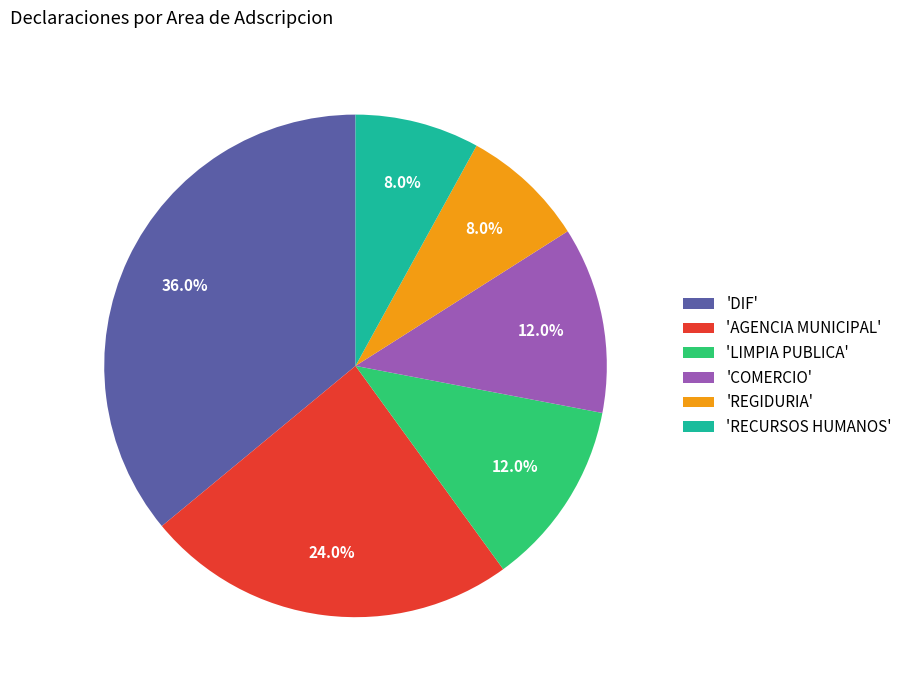

How many slices are in this pie chart?

6